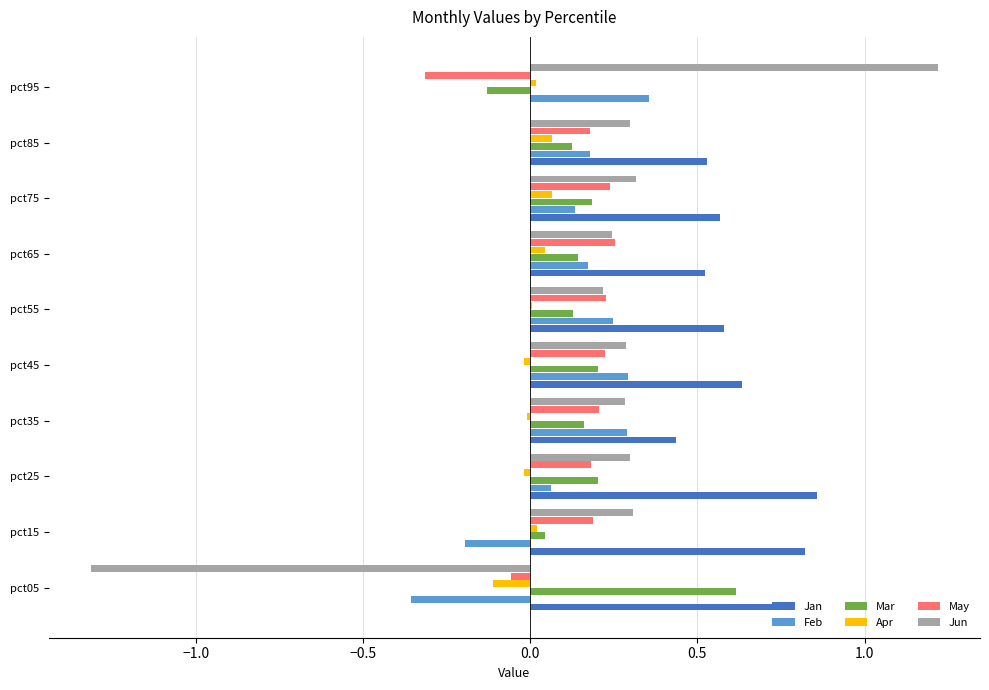

How many data points in May are above 0?

8